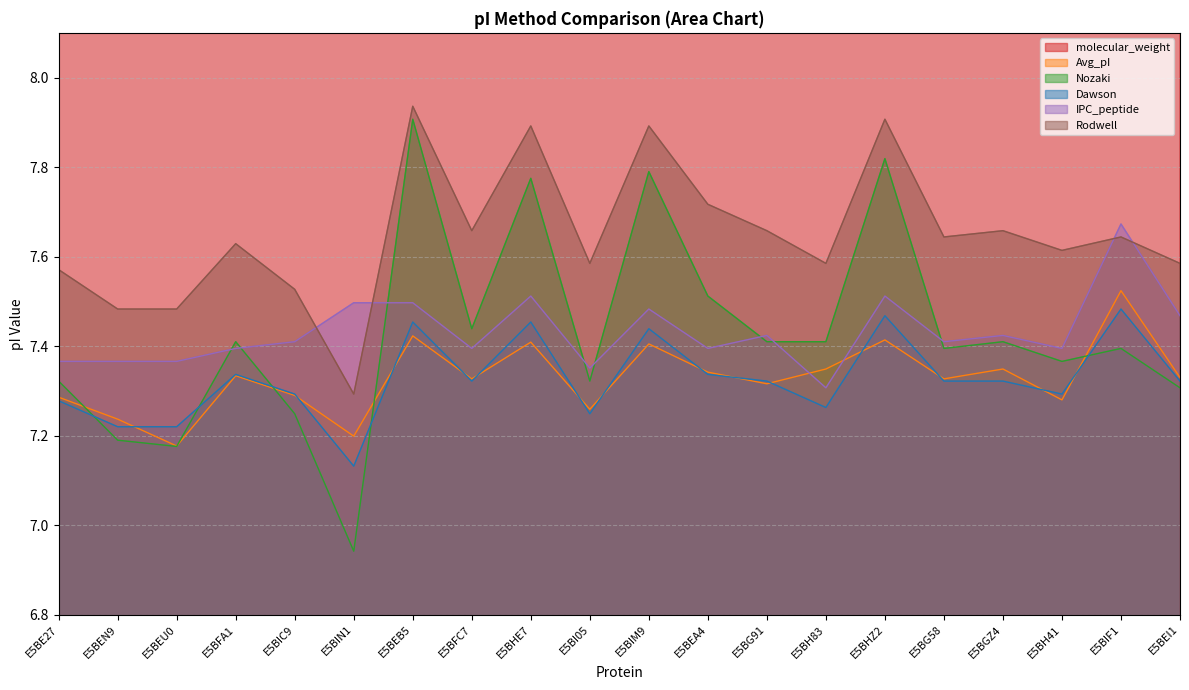

What is the smallest value displayed?

6.9